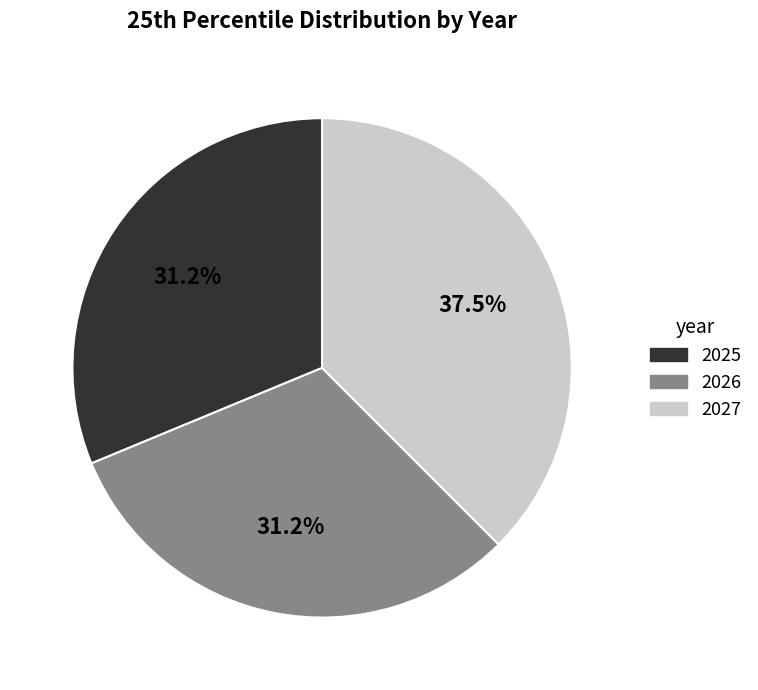

To the nearest percent, what portion does 2025 represent?

31%